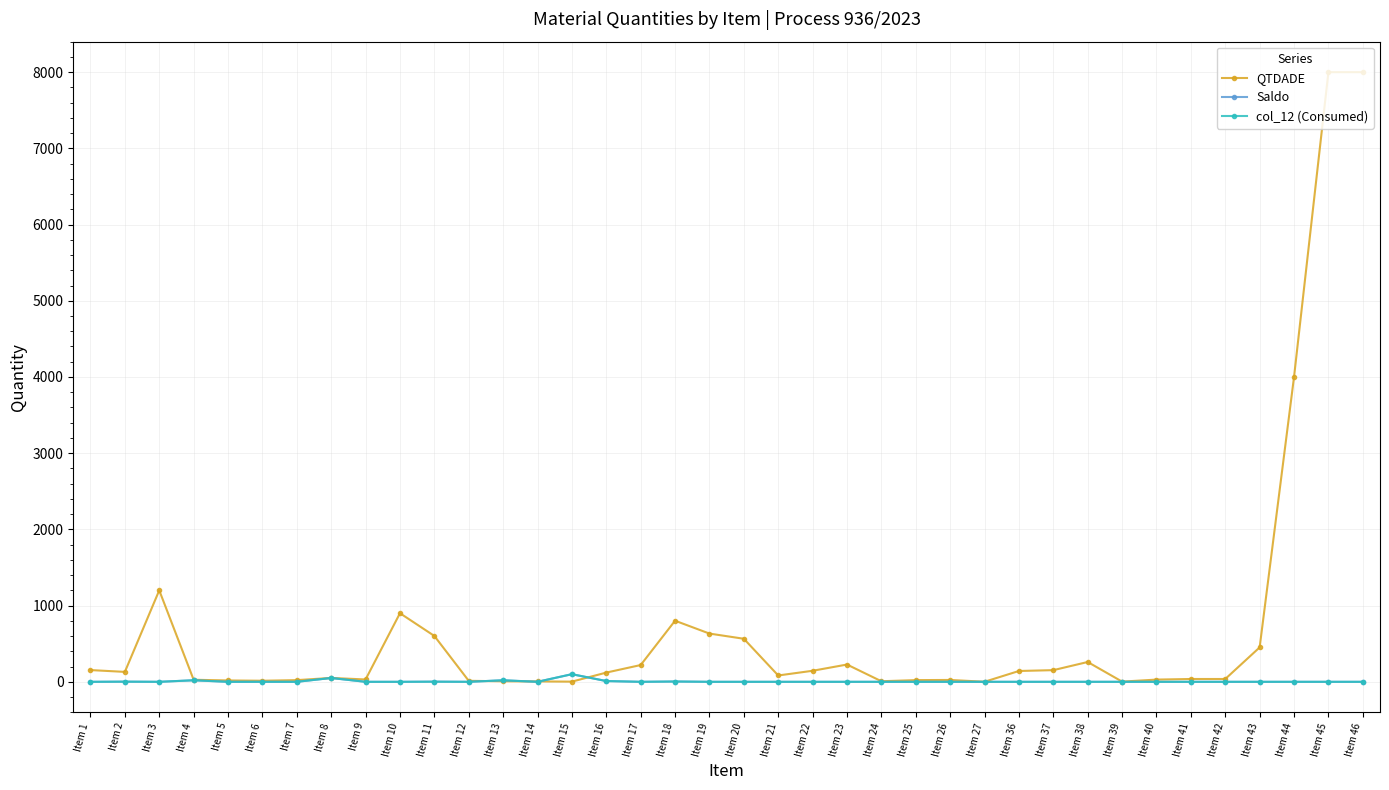

At how many categories does at least one series exceed 3073?

3